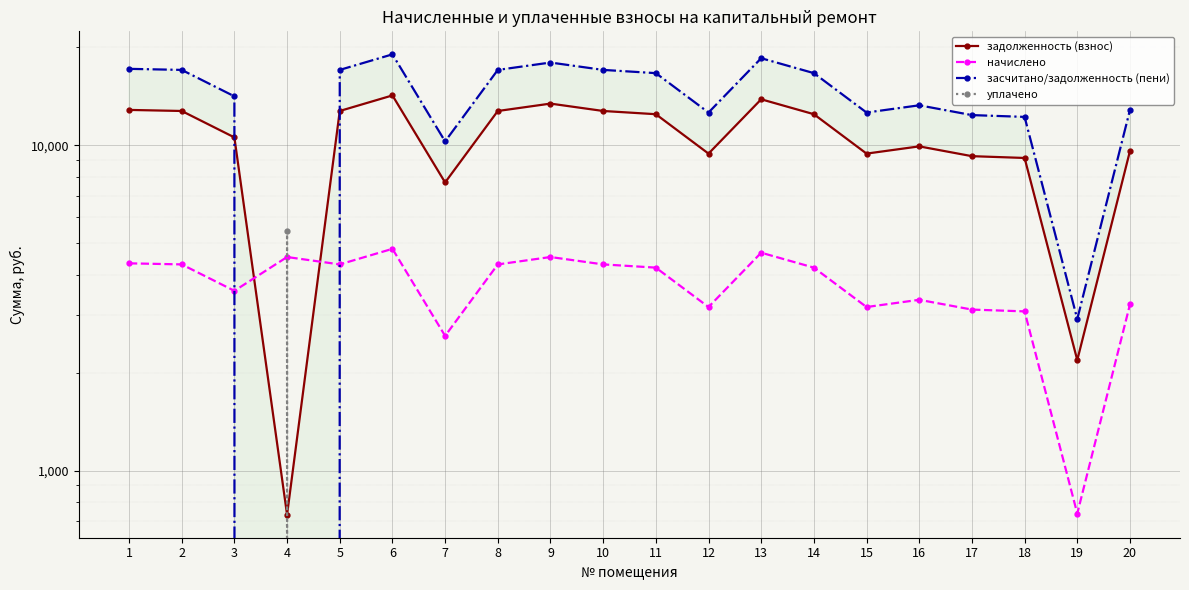

Reading left to right, list all the values displayed in this chart.

задолженность (взнос): 1=12844.8	2=12748.8	3=10573.4	4=731.3	5=12748.8	6=14233.0	7=7685.8	8=12747.0	9=13432.2	10=12748.8	11=12460.8	12=9427.2	13=13849.0	14=12460.8	15=9427.2	16=9922.6	17=9258.2	18=9141.0	19=2185.0	20=9600.0
начислено: 1=4335.1	2=4302.7	3=3568.6	4=4533.4	5=4302.7	6=4803.6	7=2593.9	8=4302.1	9=4533.4	10=4302.7	11=4205.5	12=3181.7	13=4674.0	14=4205.5	15=3181.7	16=3348.8	17=3124.7	18=3085.1	19=737.4	20=3240.0
засчитано/задолженность (пени): 1=17179.9	2=17051.5	3=14142.0	4=0.0	5=17051.5	6=19036.6	7=10279.7	8=17049.1	9=17965.6	10=17051.5	11=16666.3	12=12608.9	13=18523.0	14=16666.3	15=12608.9	16=13271.4	17=12382.9	18=12226.1	19=2922.4	20=12840.0
уплачено: 1=0.0	2=0.0	3=0.0	4=5432.2	5=0.0	6=0.0	7=0.0	8=0.0	9=0.0	10=0.0	11=0.0	12=0.0	13=0.0	14=0.0	15=0.0	16=0.0	17=0.0	18=0.0	19=0.0	20=0.0